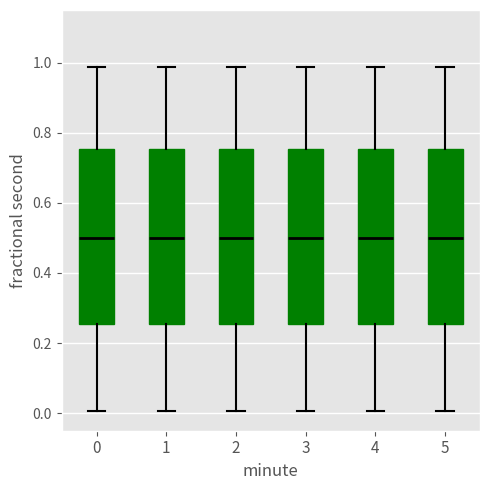

Reading left to right, transcribe this box plot: for each box, give where its median line is, the range the box spans, and where its two whiskers end, as read against the y-axis. The values are not printed on the chart, so give them approximately, as read against the axis.

0: median 0.50, box 0.26 to 0.76, whiskers 0.00 to 0.98
1: median 0.50, box 0.26 to 0.76, whiskers 0.00 to 0.98
2: median 0.50, box 0.26 to 0.76, whiskers 0.00 to 0.98
3: median 0.50, box 0.26 to 0.76, whiskers 0.00 to 0.98
4: median 0.50, box 0.26 to 0.76, whiskers 0.00 to 0.98
5: median 0.50, box 0.26 to 0.76, whiskers 0.00 to 0.98